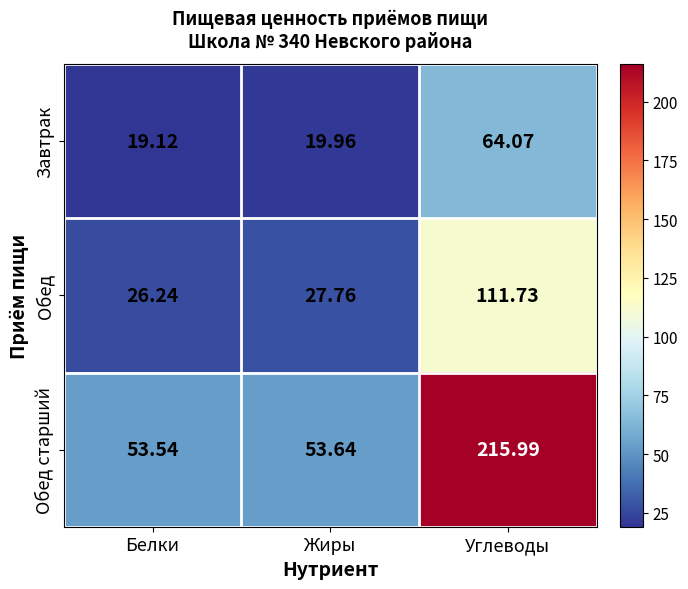

Between Белки and Жиры, which series saw the biggest shift?

Обед